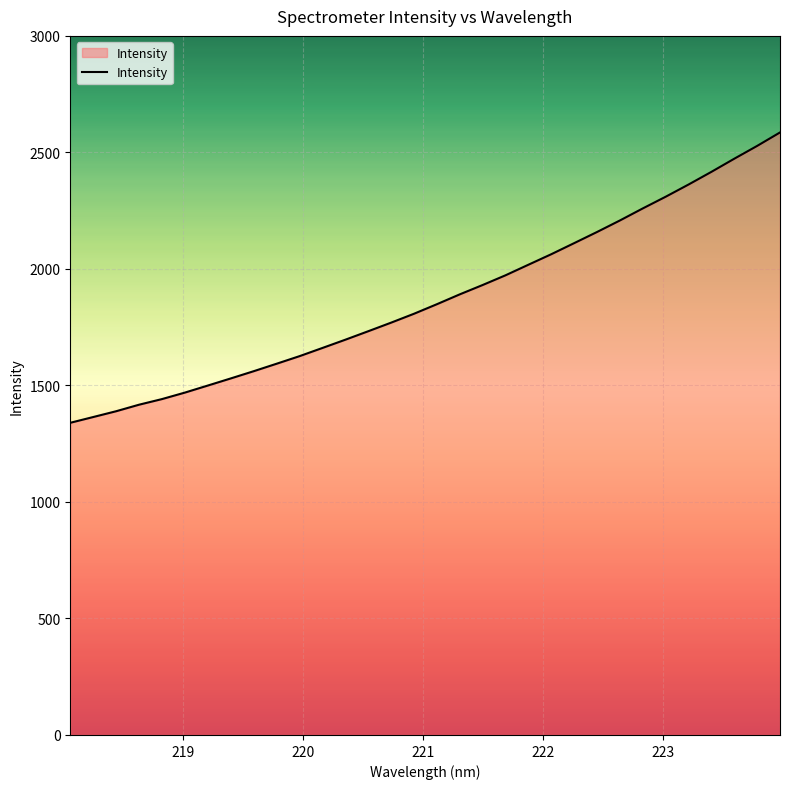

Reading left to right, list all the values displayed in this chart.

1339.7	1364.4	1389.2	1417.3	1441.4	1469.2	1499.5	1529.9	1560.9	1593.0	1625.5	1660.6	1696.0	1732.4	1769.3	1807.5	1848.4	1890.7	1930.9	1972.6	2017.9	2063.1	2110.6	2158.4	2207.9	2259.6	2309.8	2362.1	2416.5	2472.9	2527.8	2585.6